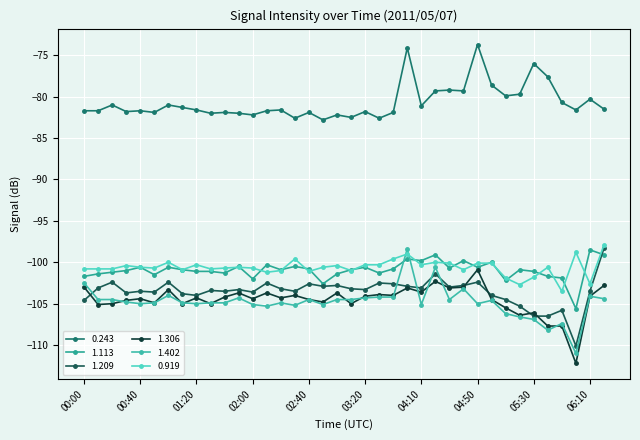

True or false: 1.306 and 0.919 intersect in this chart.

False